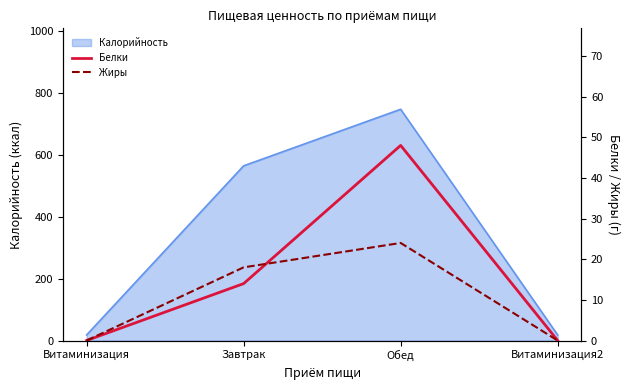

Where is the first local maximum for Жиры?

Обед